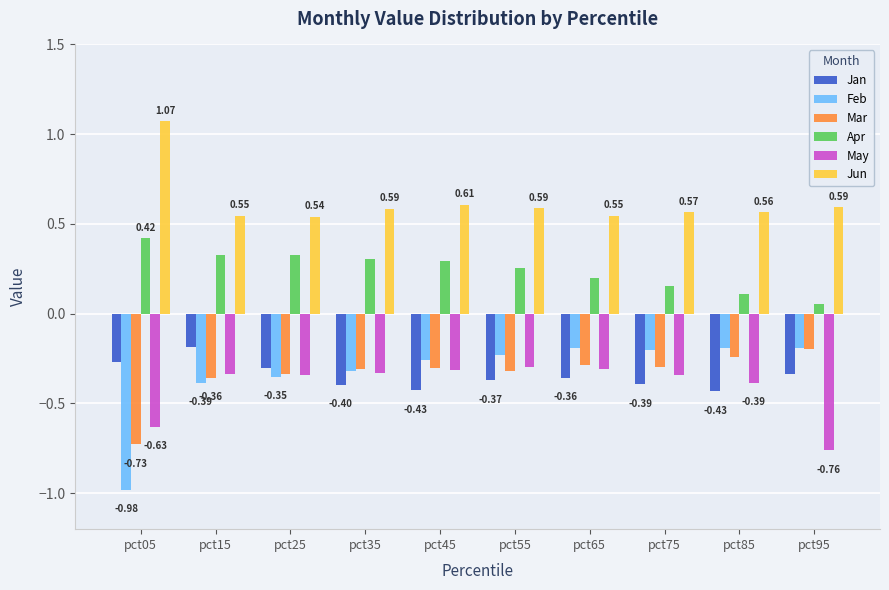

At which category does the chart reach its minimum across all series?

pct05